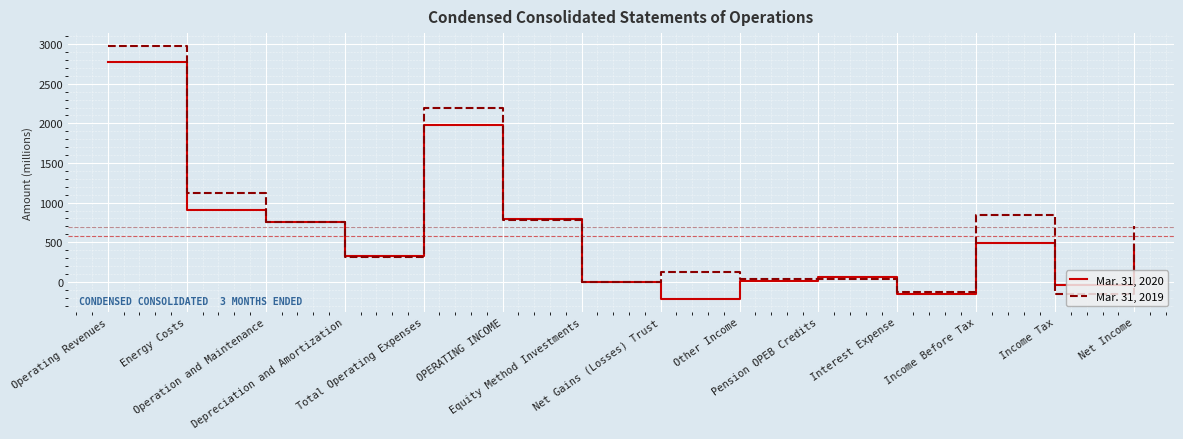

What are all the series names shown in the legend?

Mar. 31, 2020, Mar. 31, 2019